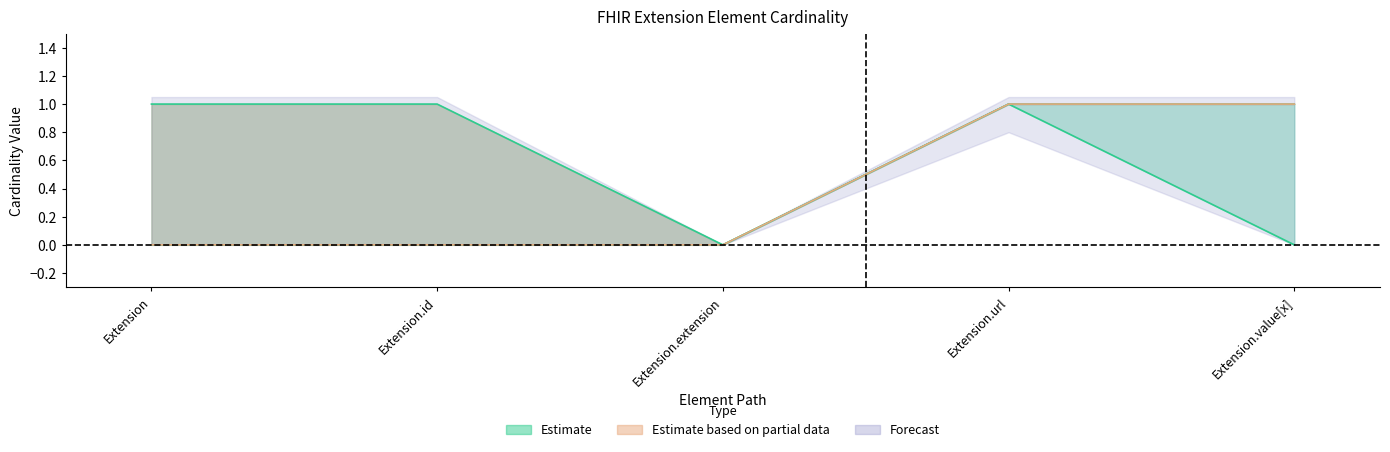

True or false: Base Min and Max cross at least once.

False